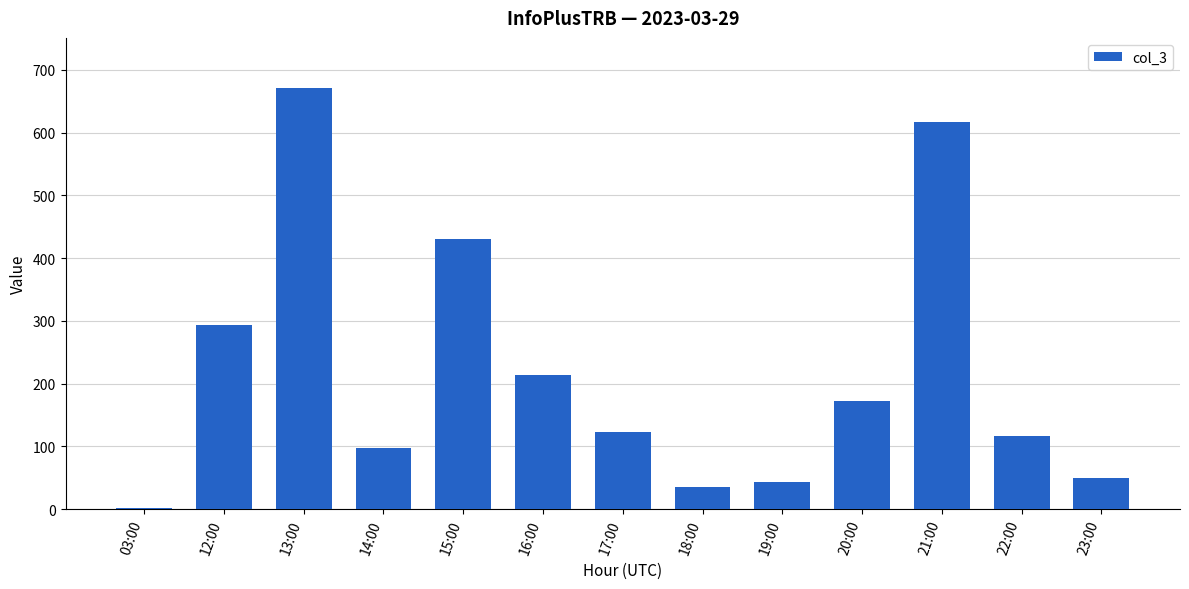

Approximately how many times larger is the value at 17:00 compared to 16:00?

0.6